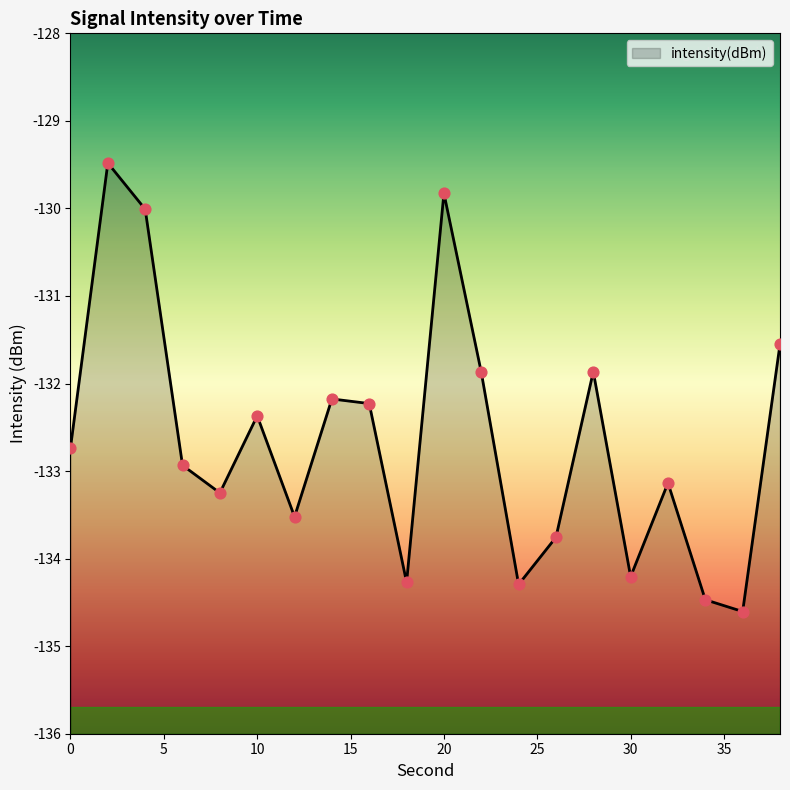

Which has a higher value, 16 or 20?

20